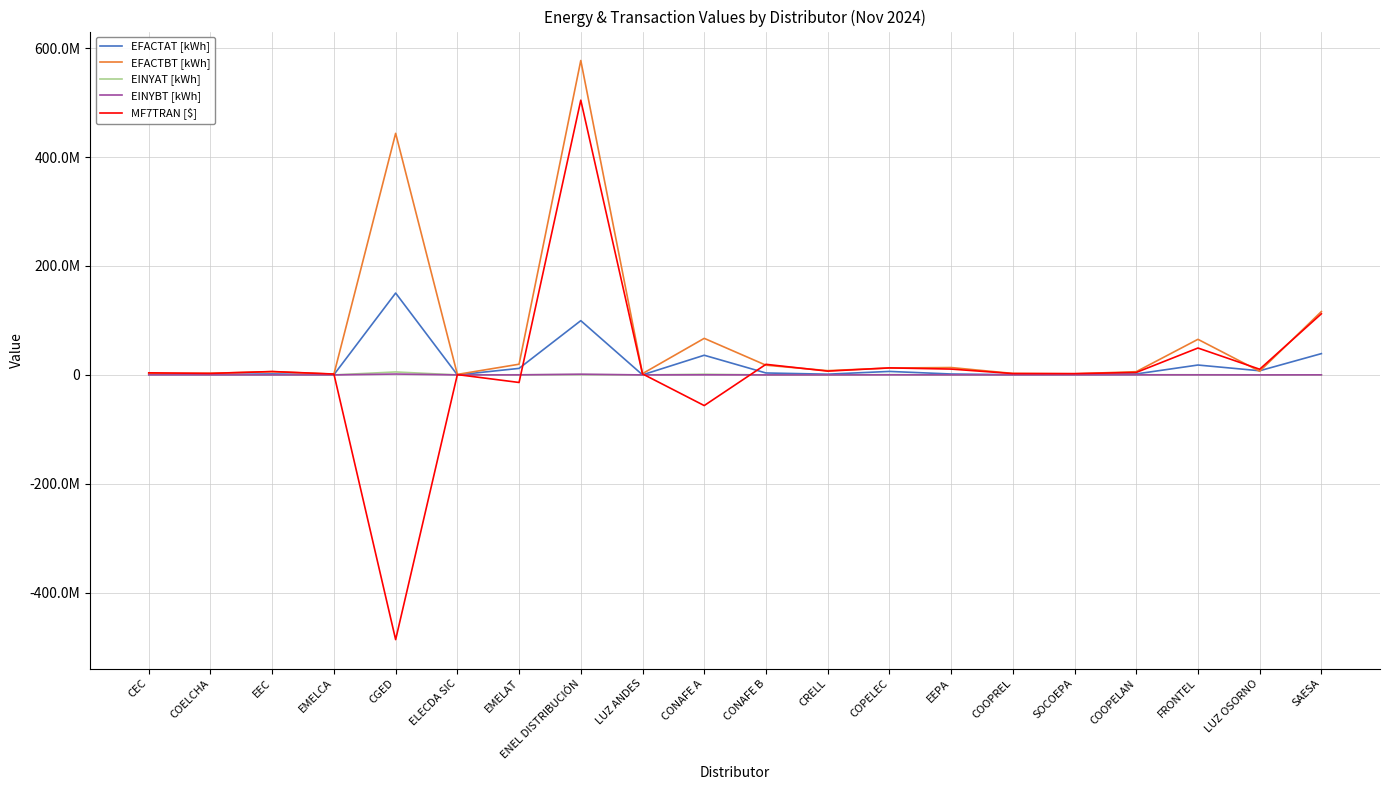

True or false: EINYAT [kWh] and EFACTAT [kWh] intersect in this chart.

False